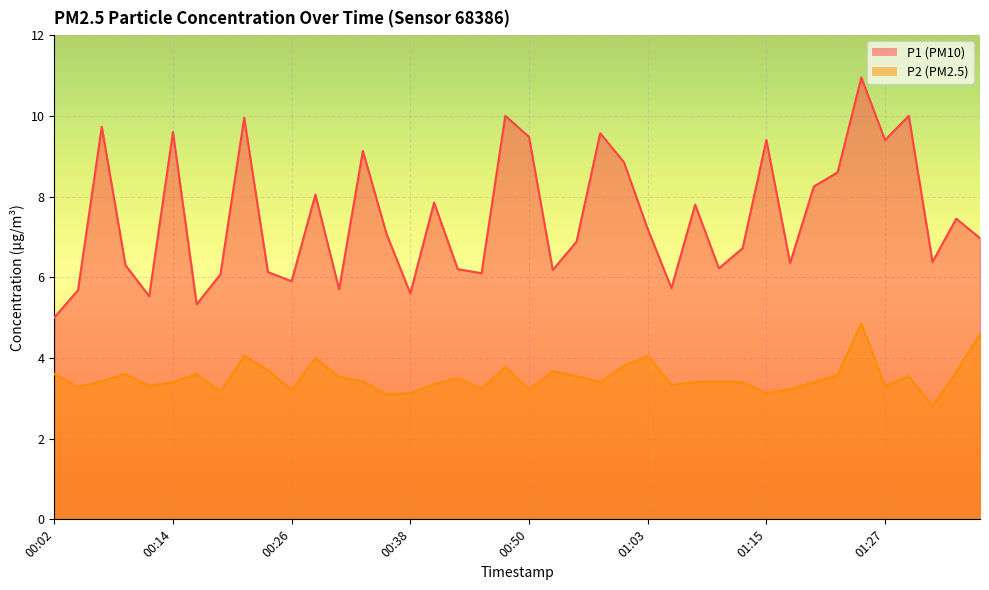

True or false: P2 and P1 cross at least once.

False